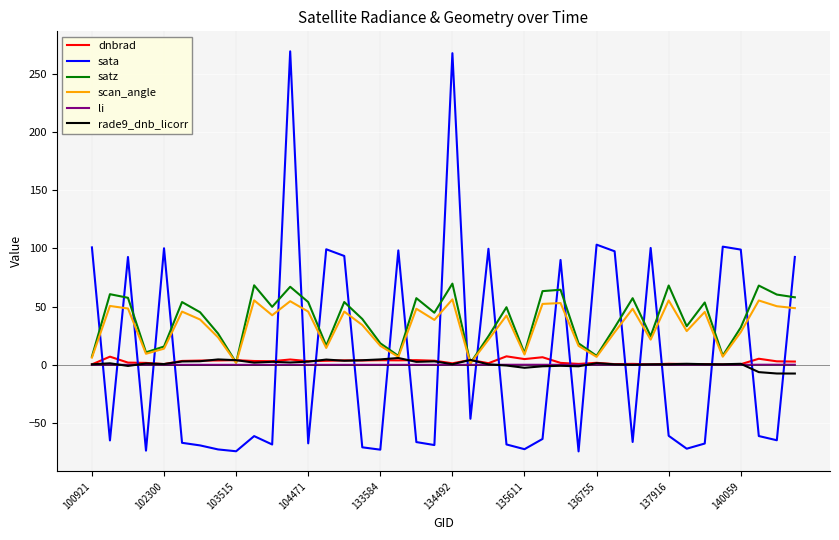

What is the highest value of the satz series?

69.8